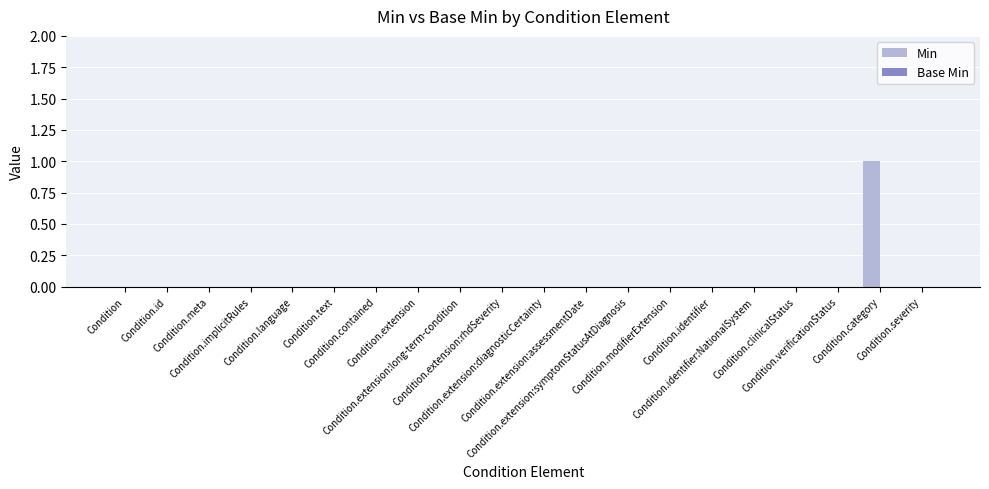

Count the number of categories in the chart.

20